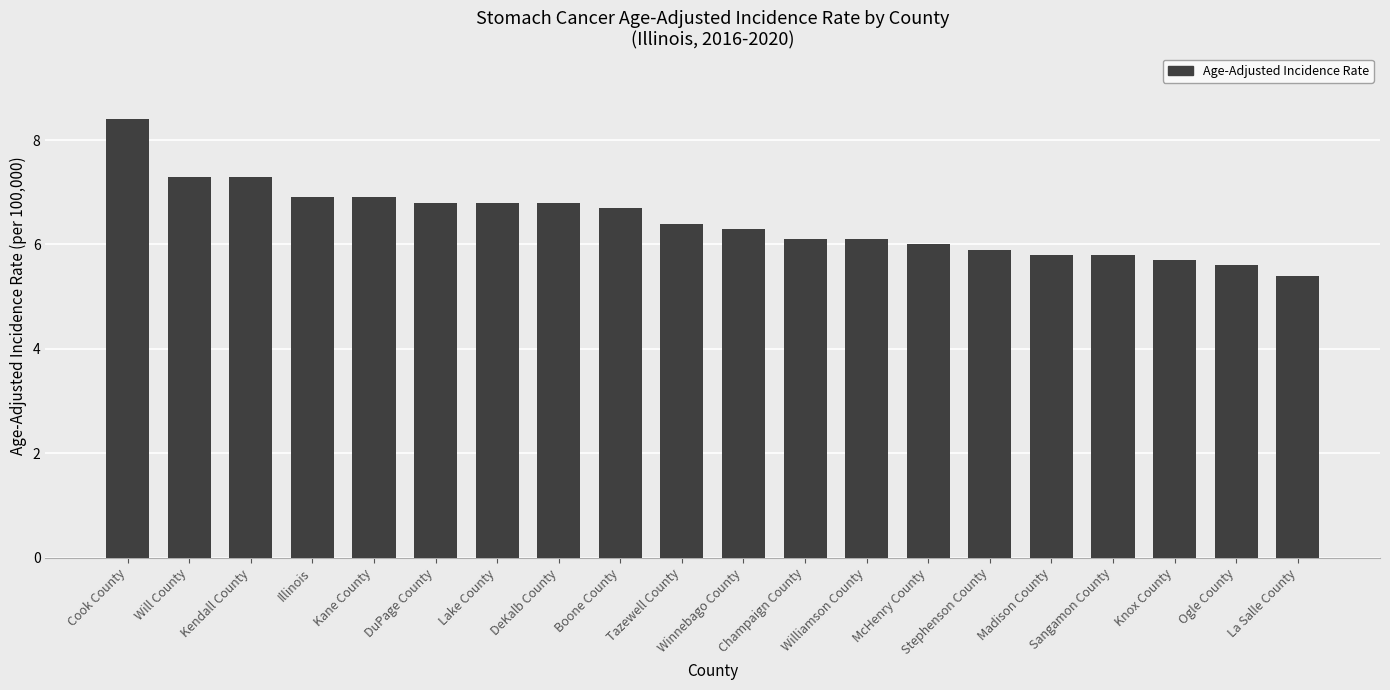

How many series are shown in this chart?

1